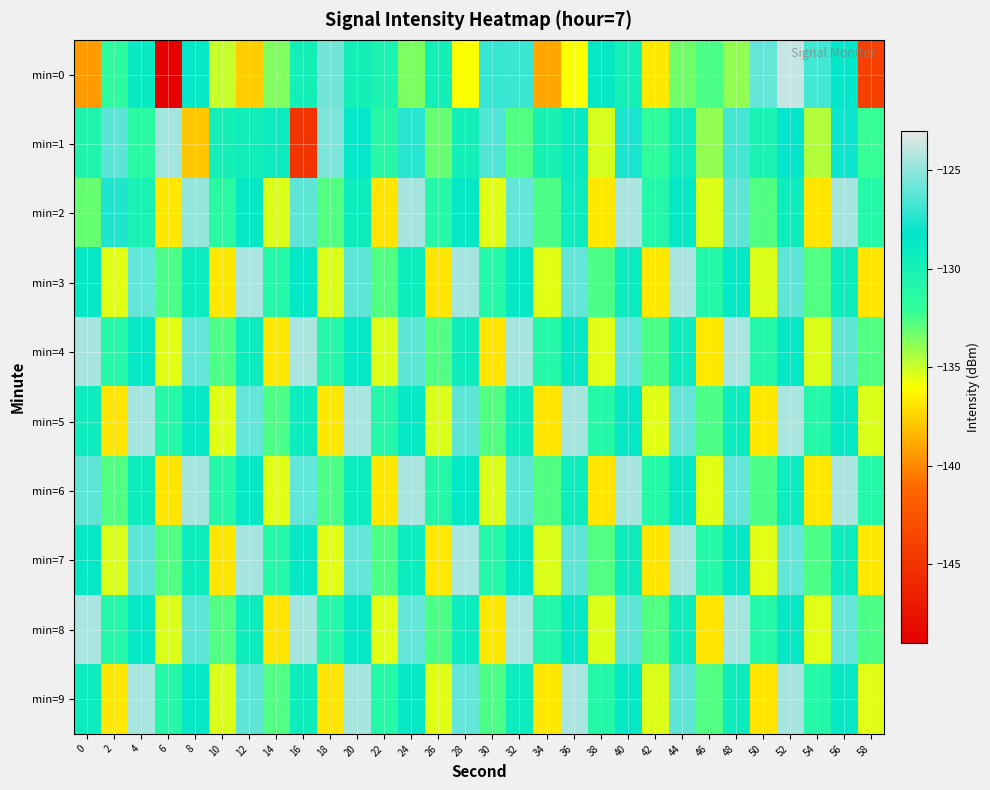

At 44, list the series in order from smallest to largest.

min=0, min=1, min=8, min=4, min=6, min=2, min=9, min=5, min=7, min=3